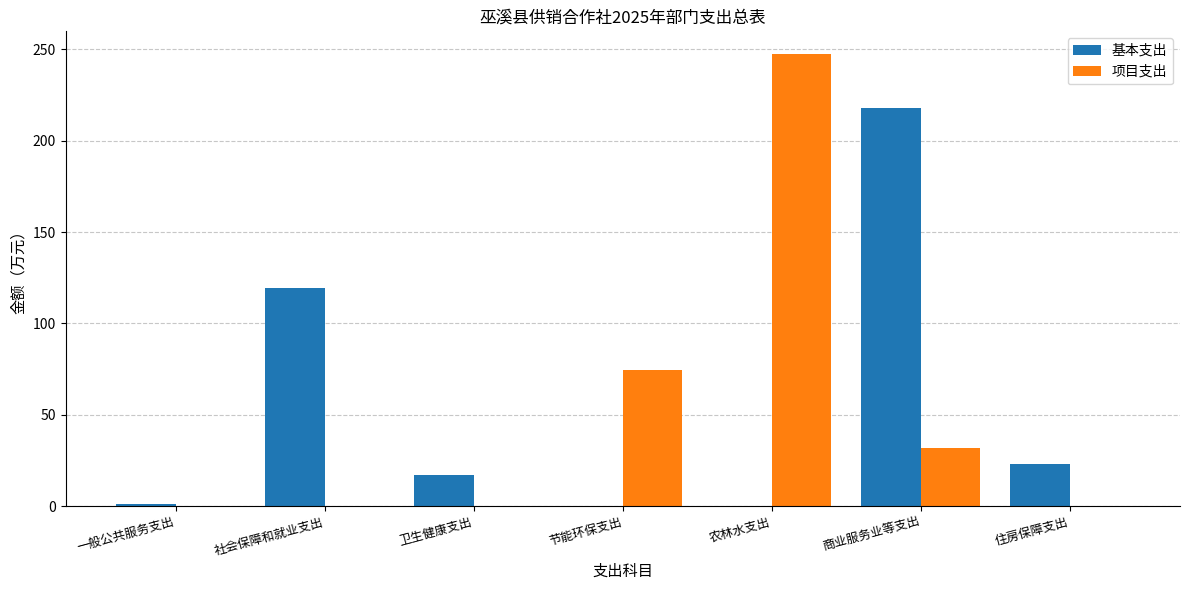

How many groups of bars are there?

7